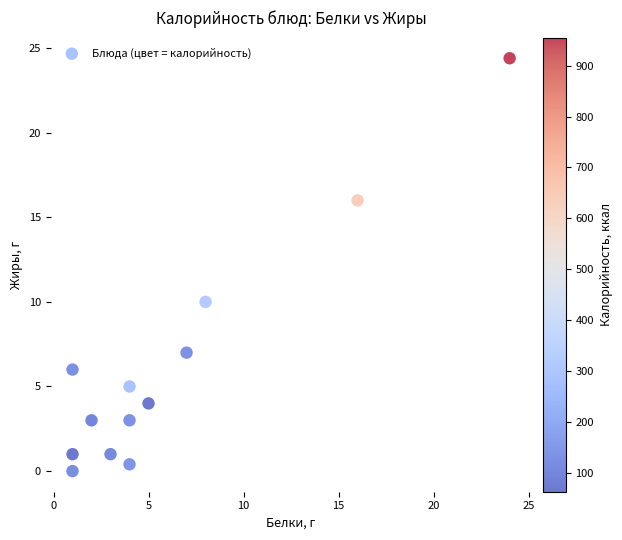

What is the range of Y values (max minus min)?

24.4